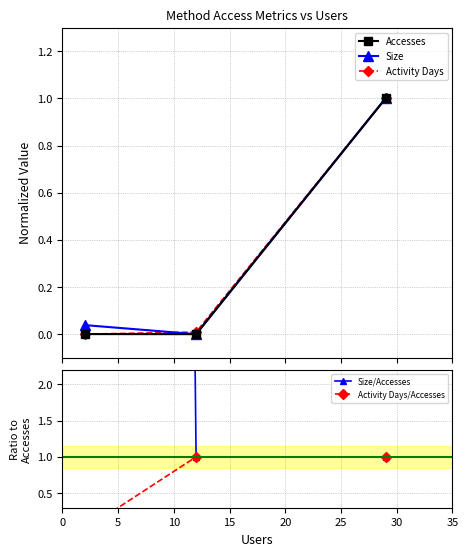

Does the chart have visible grid lines?

Yes